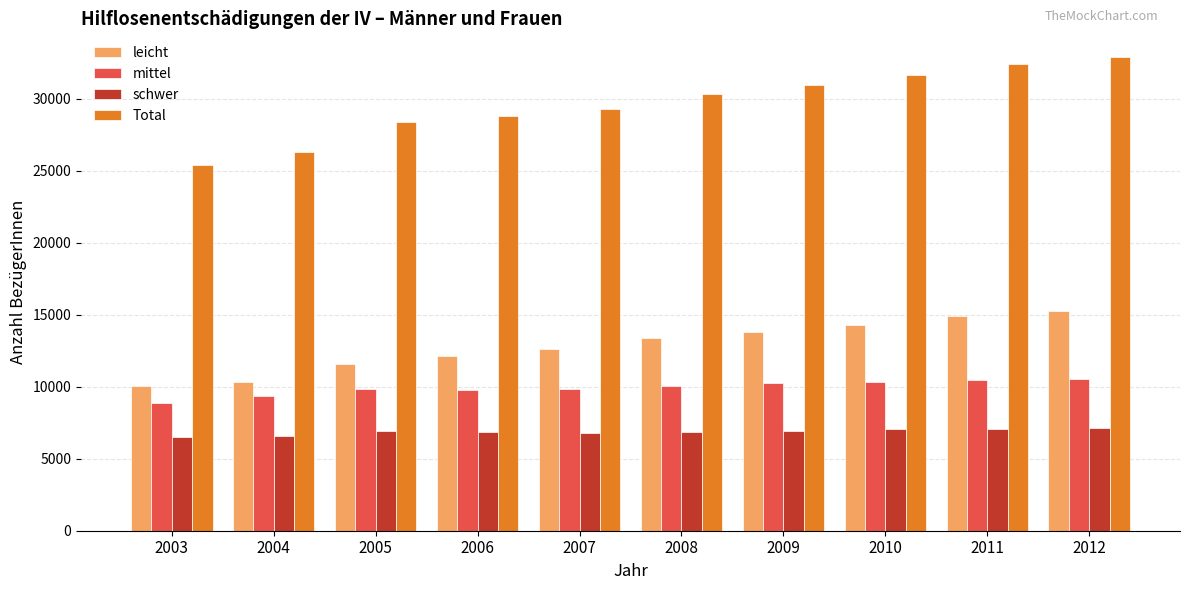

Rank the series by their maximum value, from highest to lowest.

Total, leicht, mittel, schwer